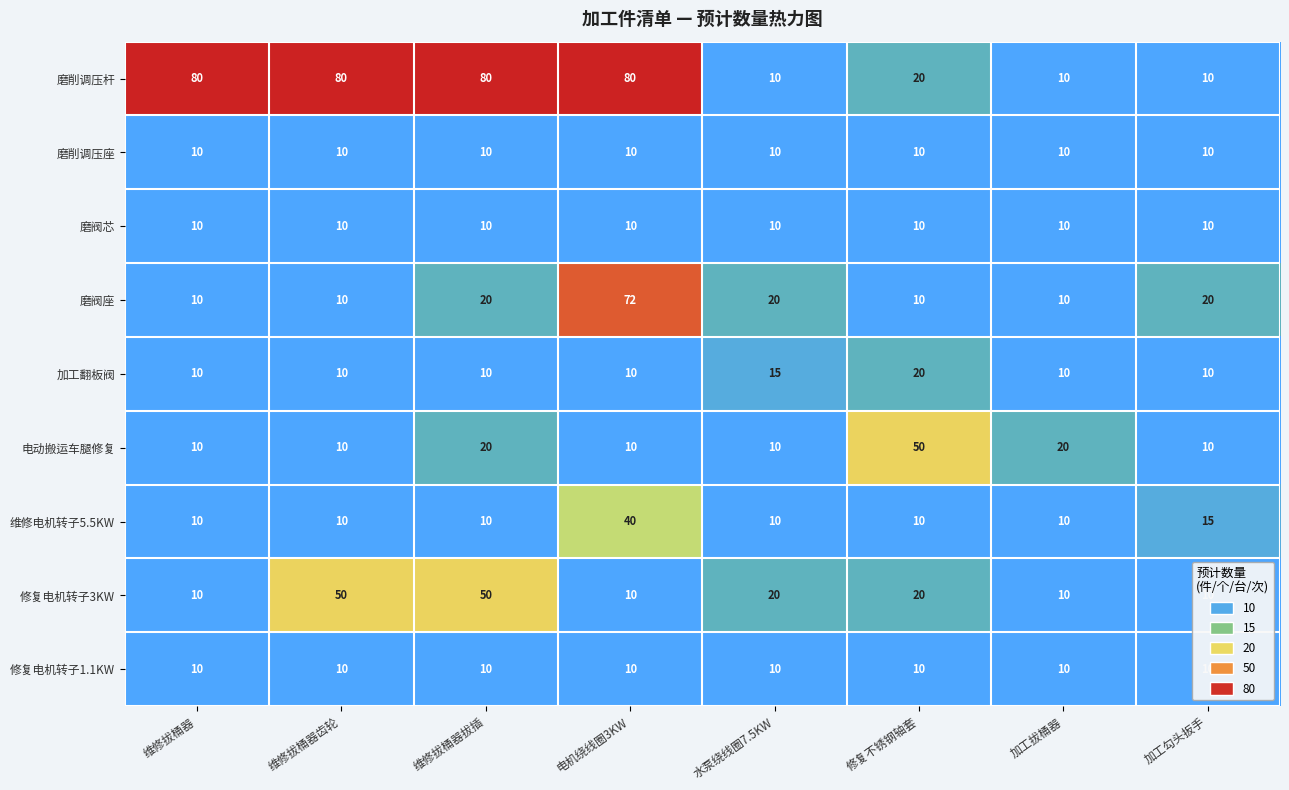

Which series has the largest range (max minus min)?

磨削调压杆